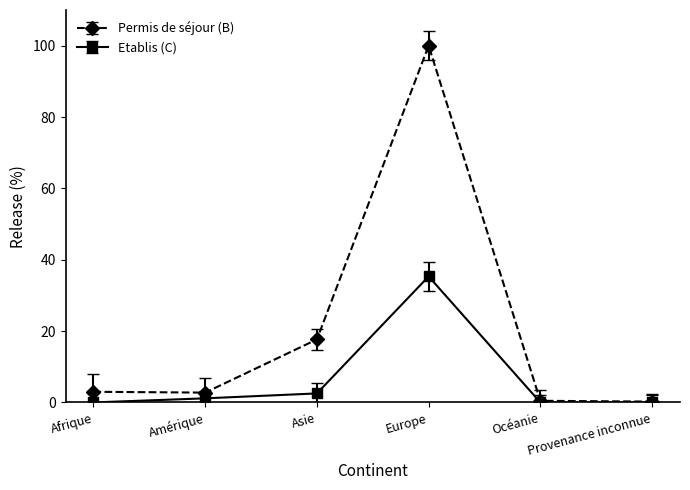

What position from the left is Amérique?

2